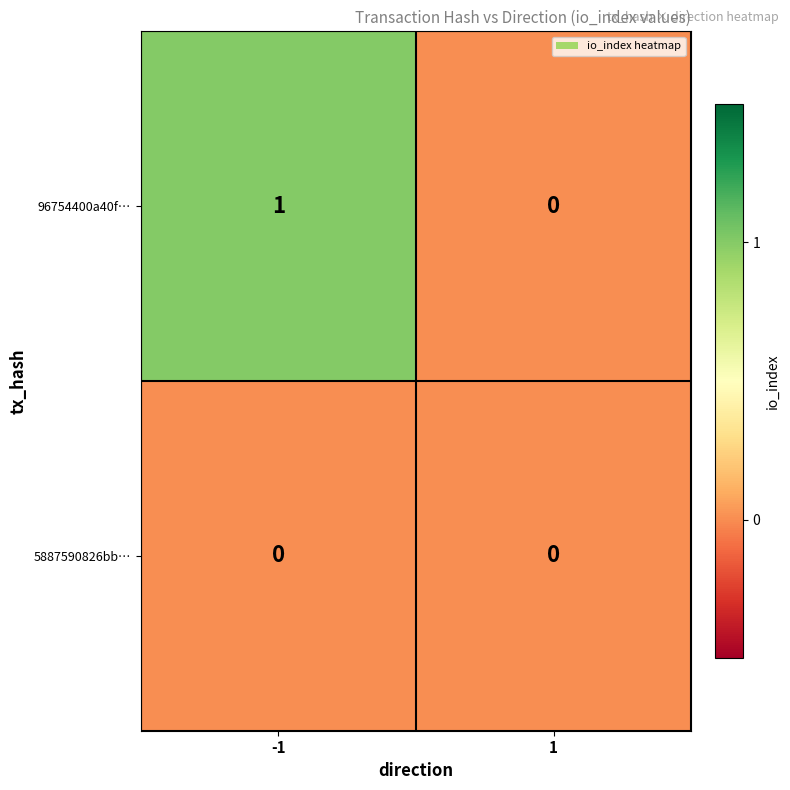

Which series has the widest spread of values?

96754400a40f…